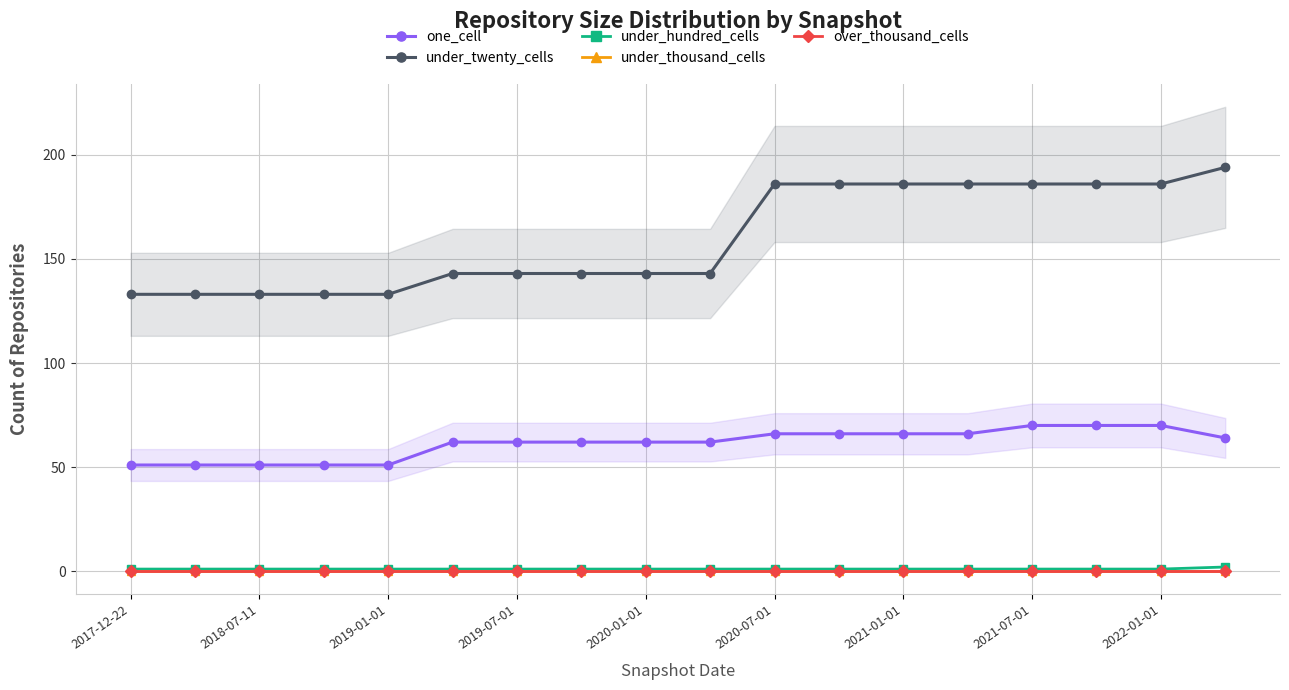

What is the lowest value of the under_hundred_cells series?

1